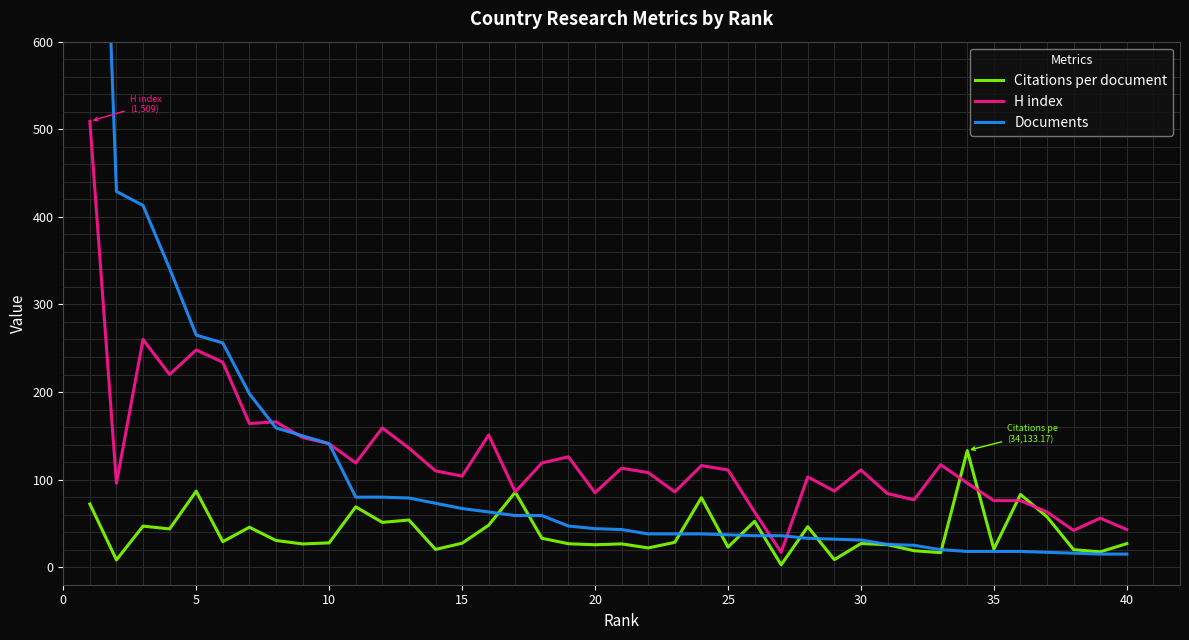

After their last crossing, which series has the higher values: Documents or H index?

H index